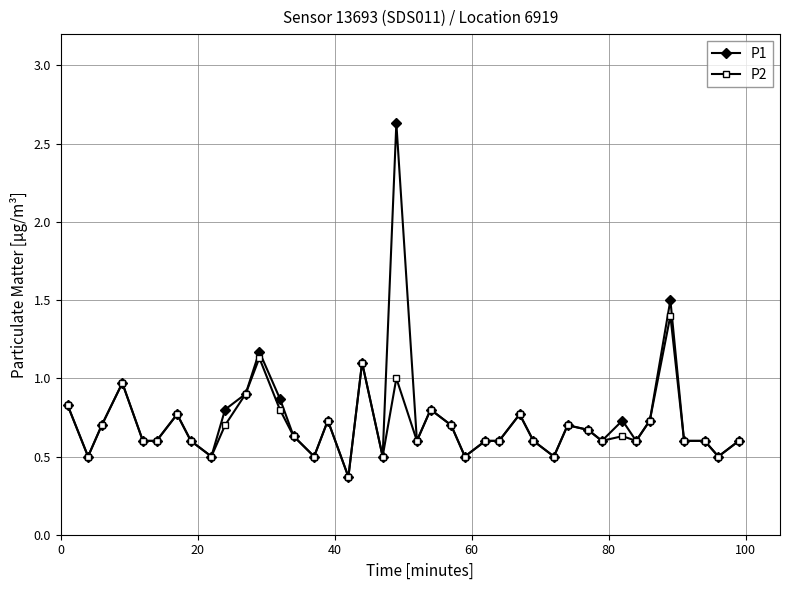

How many distinct data groups are displayed?

2